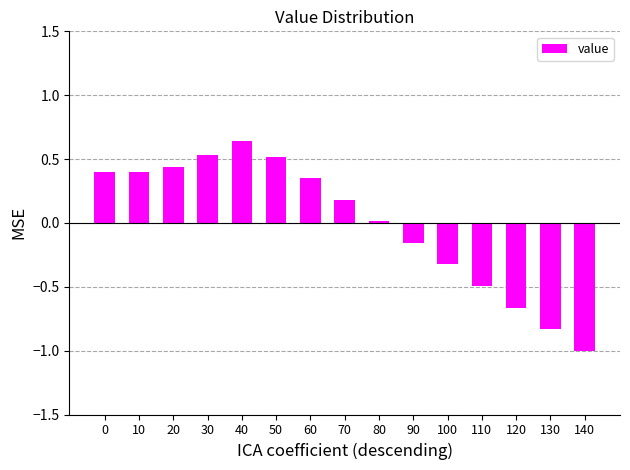

What is the difference between the values at 40 and 70?

0.5